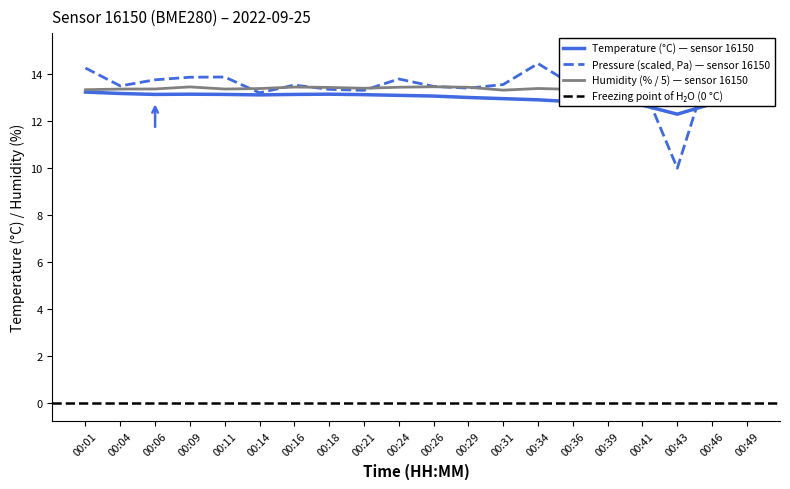

What is the difference between the highest and lowest values at 00:06?

0.6